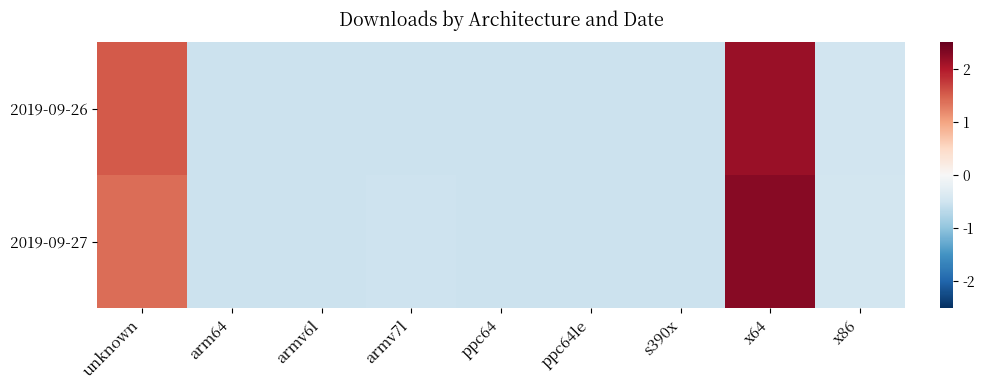

Reading left to right, transcribe all the data shown in this chart.

2019-09-26: unknown=1.5	arm64=-0.5	armv6l=-0.5	armv7l=-0.5	ppc64=-0.5	ppc64le=-0.5	s390x=-0.5	x64=2.2	x86=-0.5
2019-09-27: unknown=1.4	arm64=-0.5	armv6l=-0.5	armv7l=-0.5	ppc64=-0.5	ppc64le=-0.5	s390x=-0.5	x64=2.3	x86=-0.5